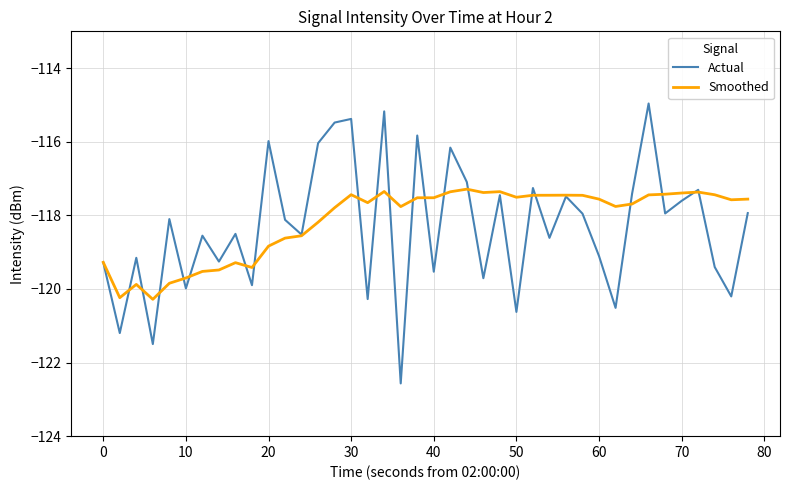

Which series has the largest range (max minus min)?

Actual